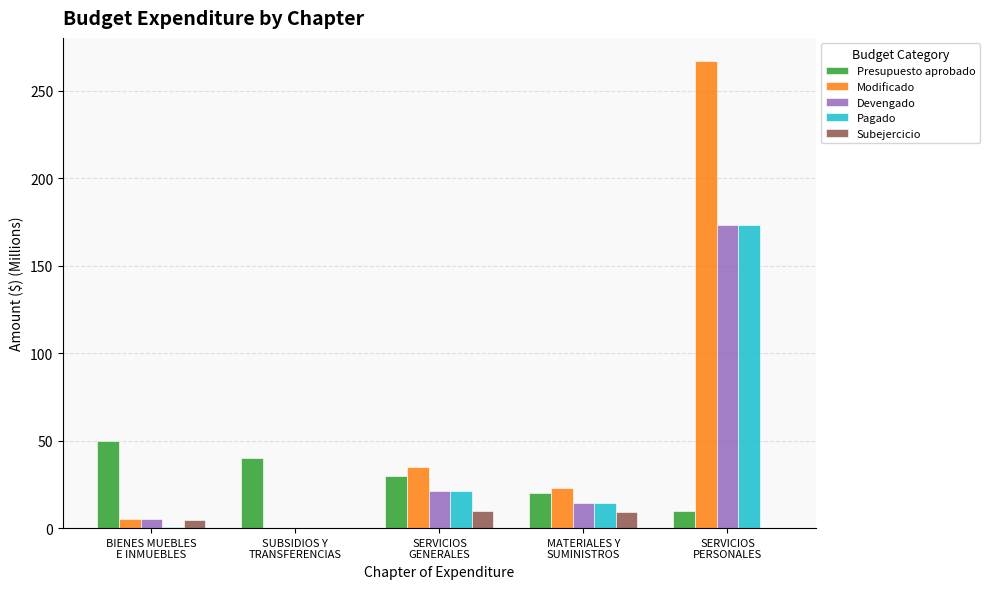

What is the sum of all Subejercicio values?

23.6